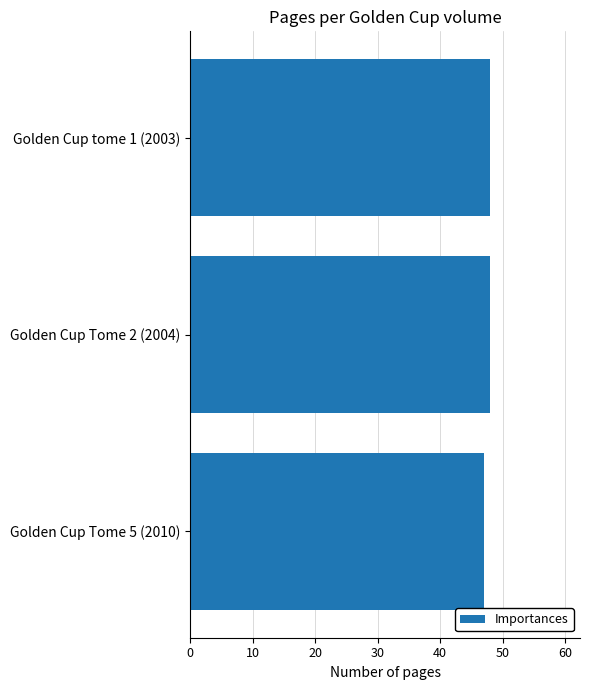

At which label is the value closest to 47?

Golden Cup Tome 5 (2010)